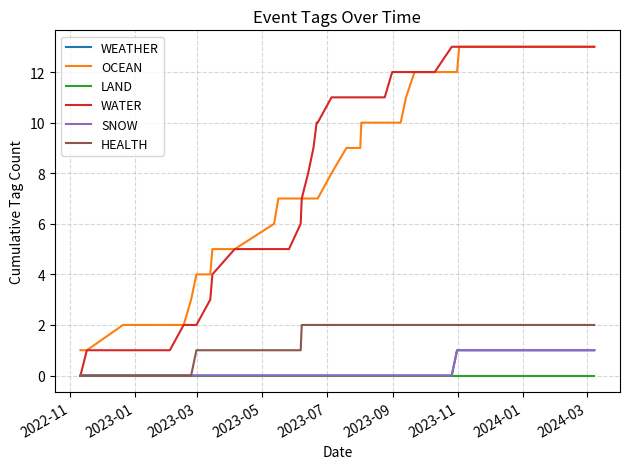

Reading left to right, transcribe all the data shown in this chart.

WEATHER: 0	0	0	0	0	0	0	0	0	0	0	0	0	0	0	0	0	0	0	0	0	0	0	0	0	0	0	0	0	0	0	0	0	0	0	0	1	1	1	1
OCEAN: 1	1	2	2	2	2	3	4	4	5	5	6	7	7	7	7	7	7	7	7	8	8	9	9	10	10	10	10	10	10	10	11	12	12	12	12	12	13	13	13
LAND: 0	0	0	0	0	0	0	0	0	0	0	0	0	0	0	0	0	0	0	0	0	0	0	0	0	0	0	0	0	0	0	0	0	0	0	0	0	0	0	0
WATER: 0	1	1	1	1	2	2	2	3	4	5	5	5	5	6	7	8	9	10	10	11	11	11	11	11	11	11	11	11	12	12	12	12	12	12	13	13	13	13	13
SNOW: 0	0	0	0	0	0	0	0	0	0	0	0	0	0	0	0	0	0	0	0	0	0	0	0	0	0	0	0	0	0	0	0	0	0	0	0	1	1	1	1
HEALTH: 0	0	0	0	0	0	0	1	1	1	1	1	1	1	1	2	2	2	2	2	2	2	2	2	2	2	2	2	2	2	2	2	2	2	2	2	2	2	2	2